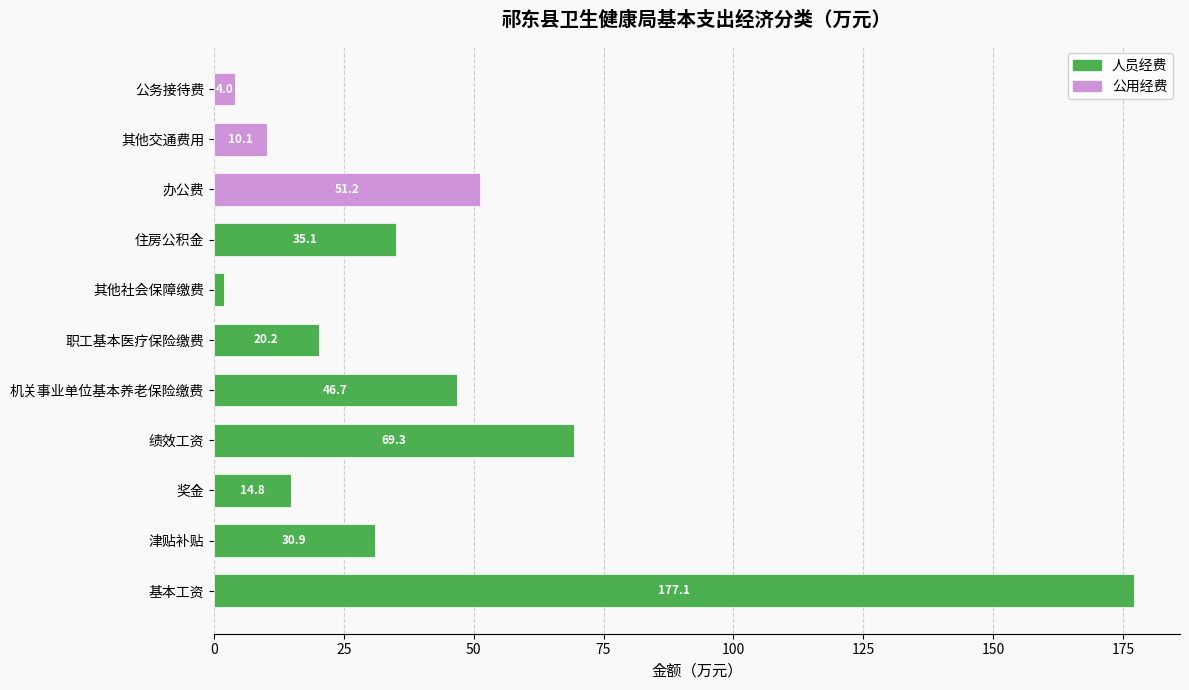

Count the number of categories in the chart.

11